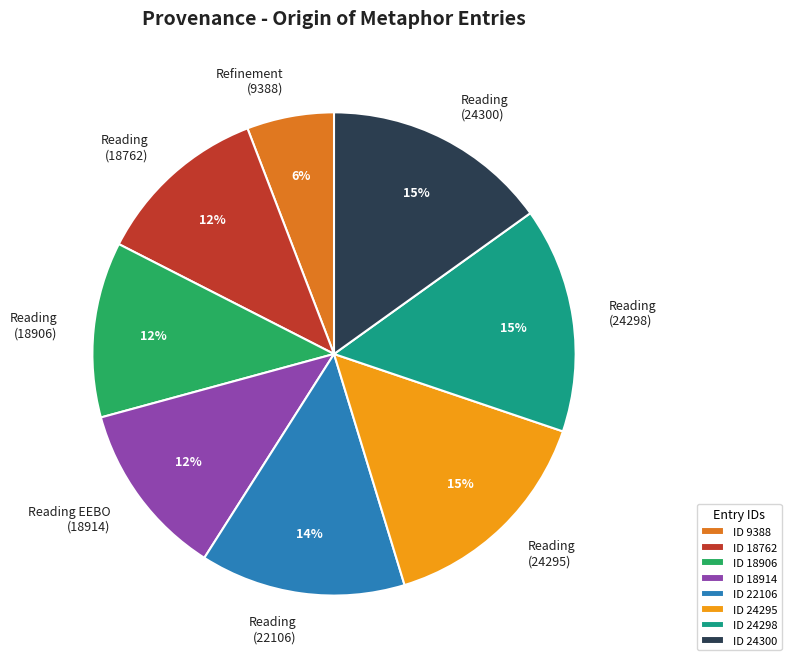

Is there a majority slice in this chart?

No